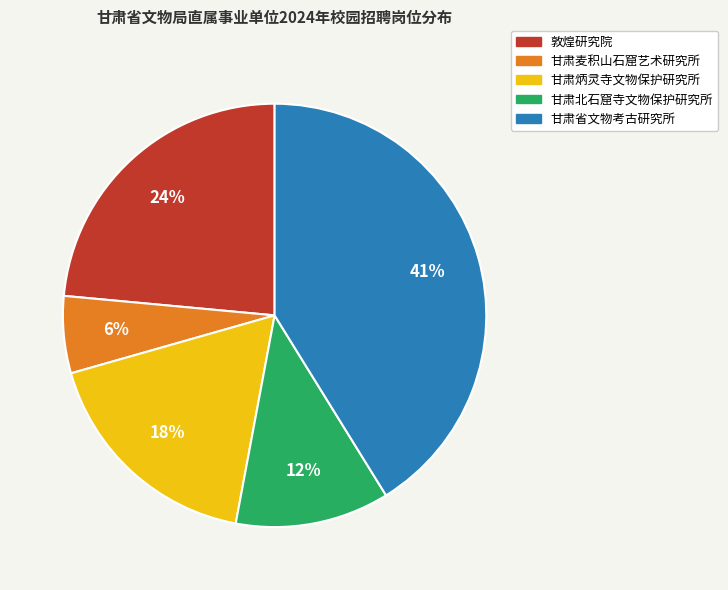

How many slices are in this pie chart?

5